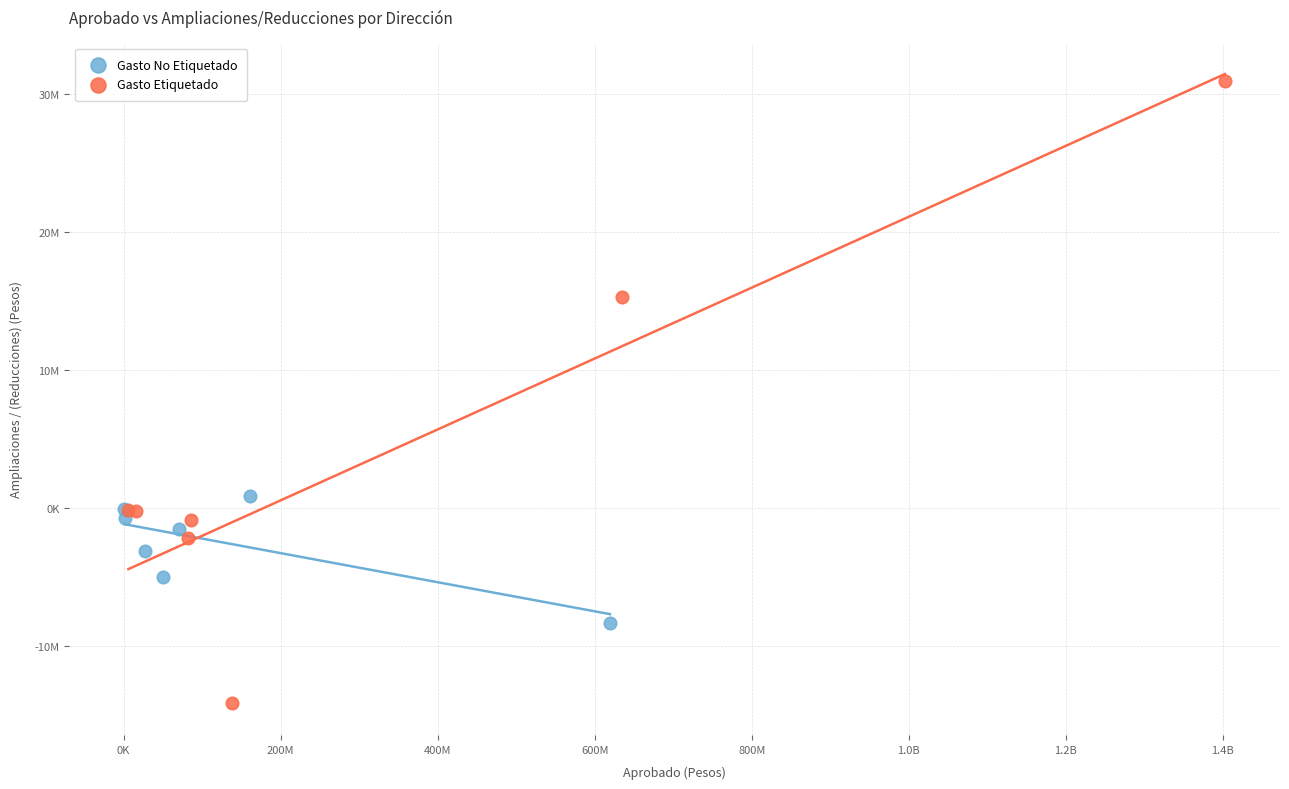

Which series reaches the maximum Y coordinate?

Gasto Etiquetado